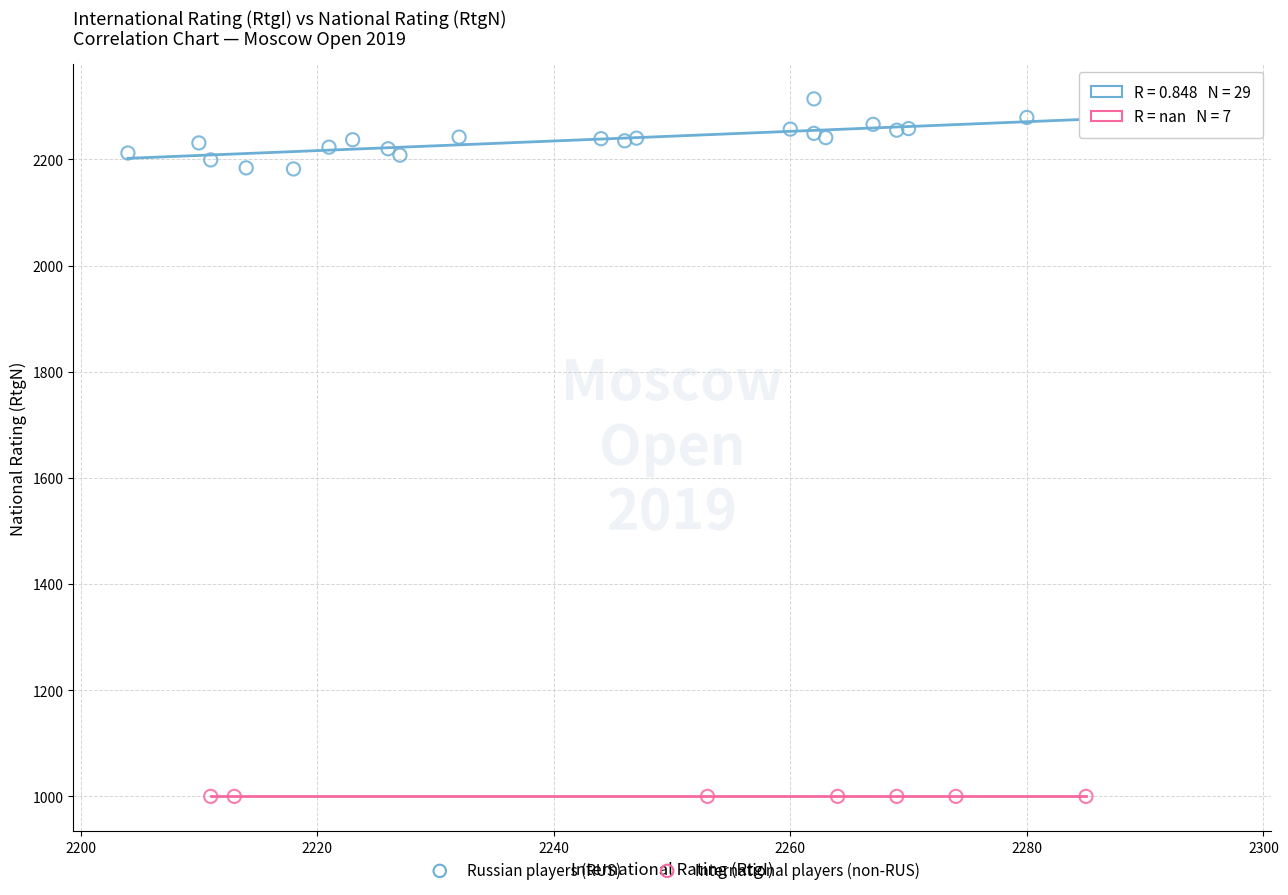

Which series contains the highest Y value?

Russian players (RUS)